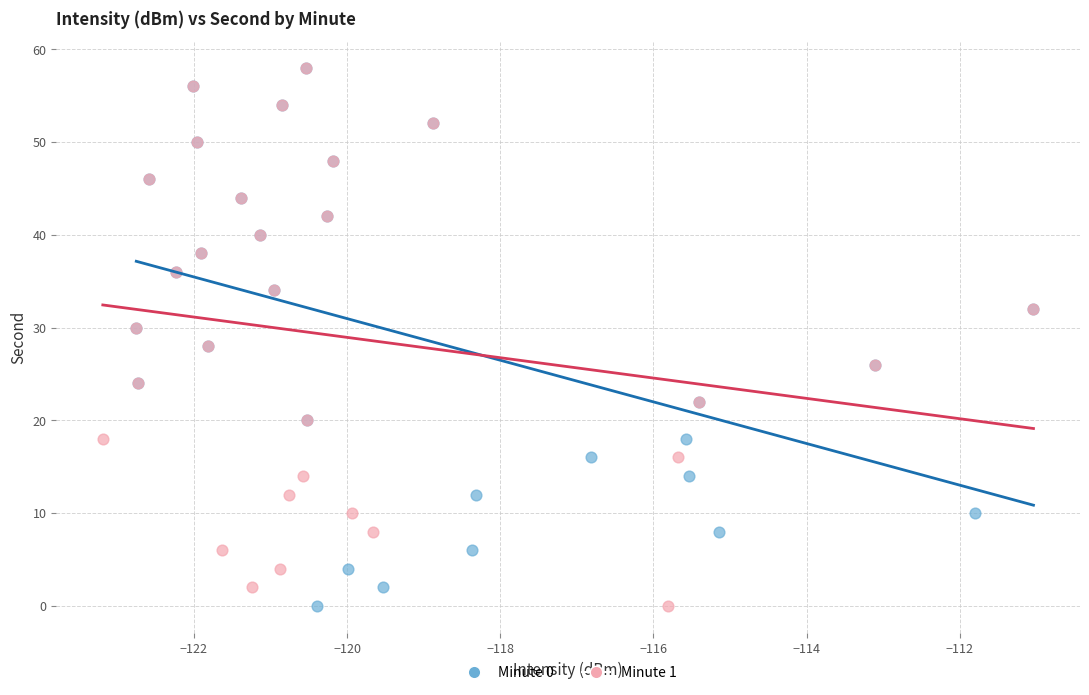

What are all the series names shown in the legend?

Minute 0, Minute 1